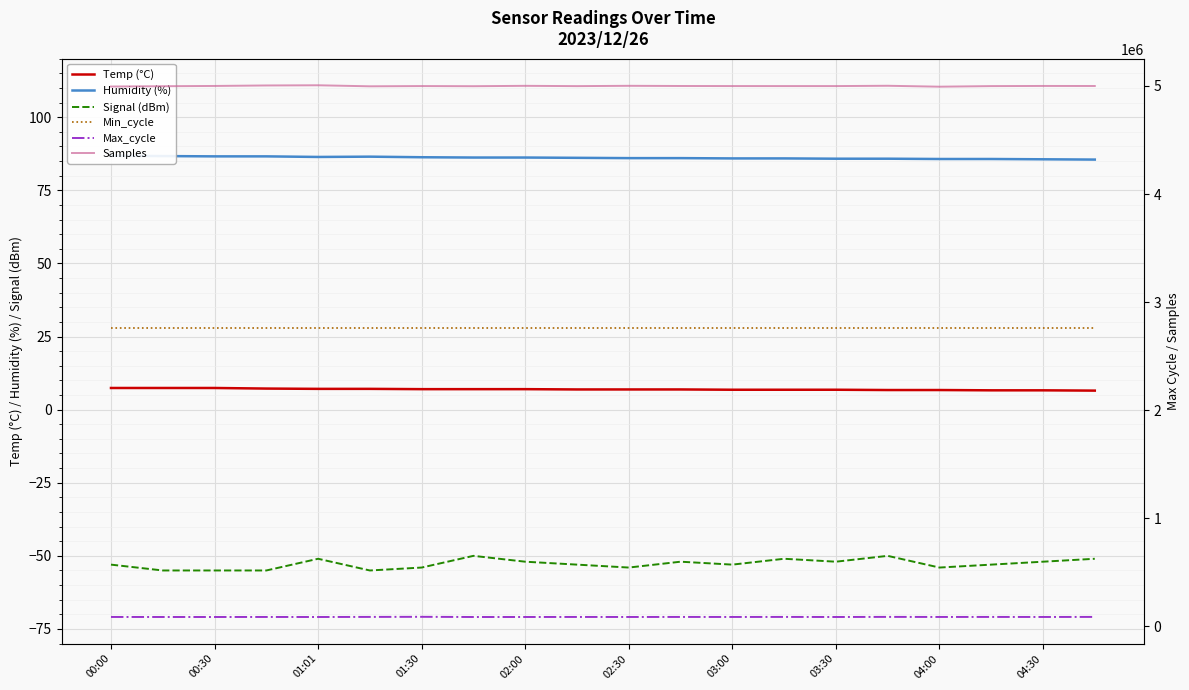

True or false: Max_cycle and Min_cycle intersect in this chart.

False